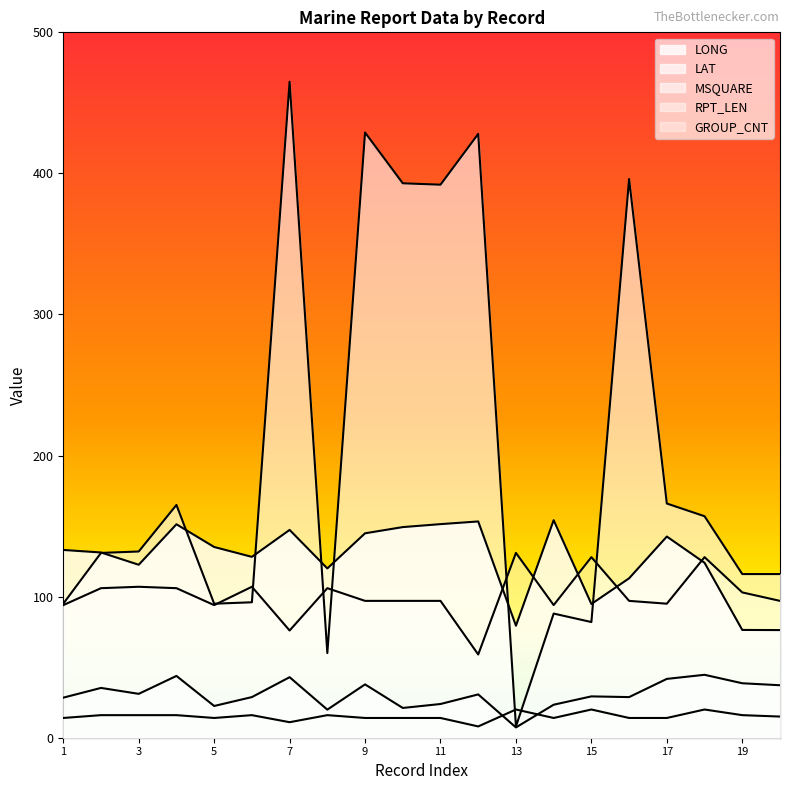

Reading right to left, extract all data points from this chart.

LONG: 76.3	76.4	124.0	142.6	113.0	94.8	154.2	79.4	153.3	151.4	149.3	144.9	120.0	147.3	128.2	135.2	151.3	122.6	131.3	133.1
LAT: 37.2	38.6	44.6	41.7	28.8	29.3	23.4	7.3	30.7	23.9	21.1	37.8	19.9	42.9	28.8	22.5	43.8	31.1	35.3	28.4
MSQUARE: 116.0	116.0	157.0	166.0	396.0	82.0	88.0	8.0	428.0	392.0	393.0	429.0	60.0	465.0	96.0	95.0	165.0	132.0	131.0	95.0
RPT_LEN: 97.0	103.0	128.0	95.0	97.0	128.0	94.0	131.0	59.0	97.0	97.0	97.0	106.0	76.0	107.0	94.0	106.0	107.0	106.0	94.0
GROUP_CNT: 15.0	16.0	20.0	14.0	14.0	20.0	14.0	20.0	8.0	14.0	14.0	14.0	16.0	11.0	16.0	14.0	16.0	16.0	16.0	14.0